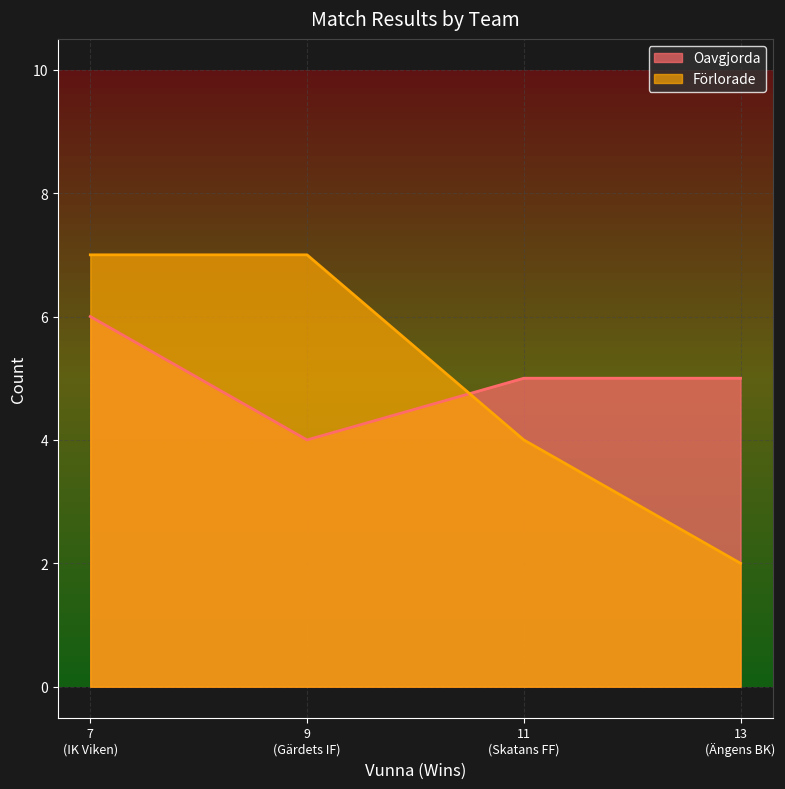

How many Oavgjorda values are between 5 and 6?

3